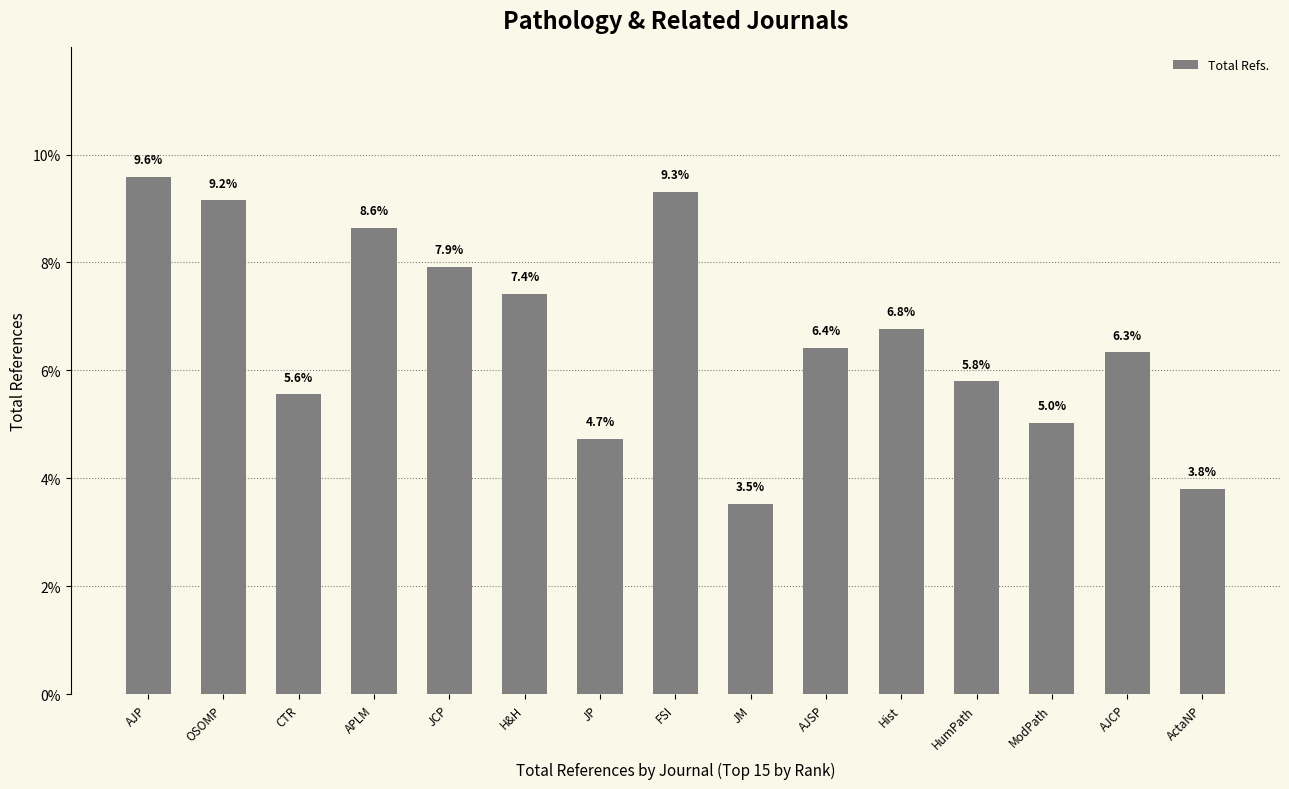

Where is the data nearest to the value 6?

HumPath